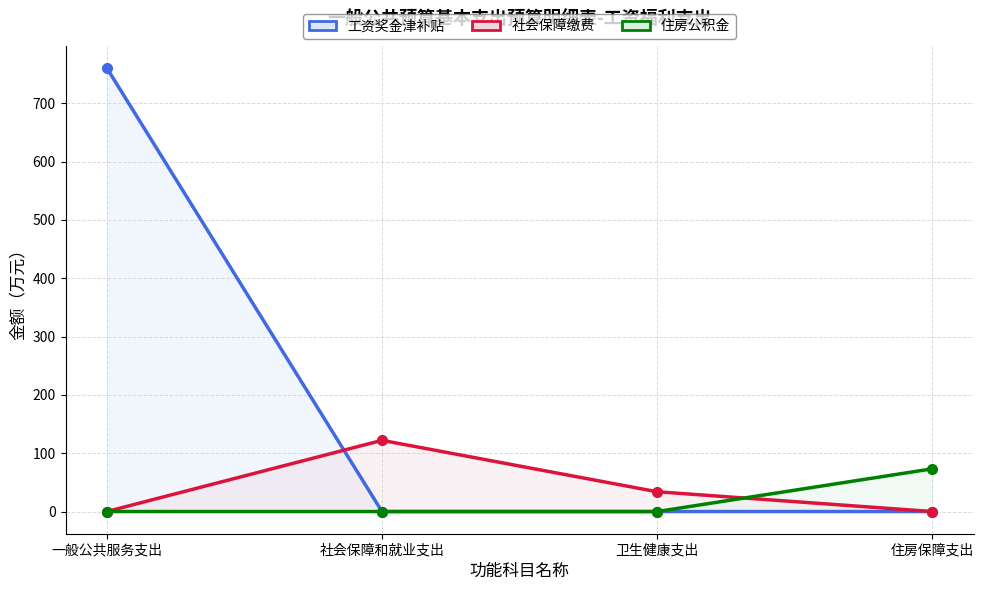

Which series changed the most between 社会保障和就业支出 and 卫生健康支出?

社会保障缴费